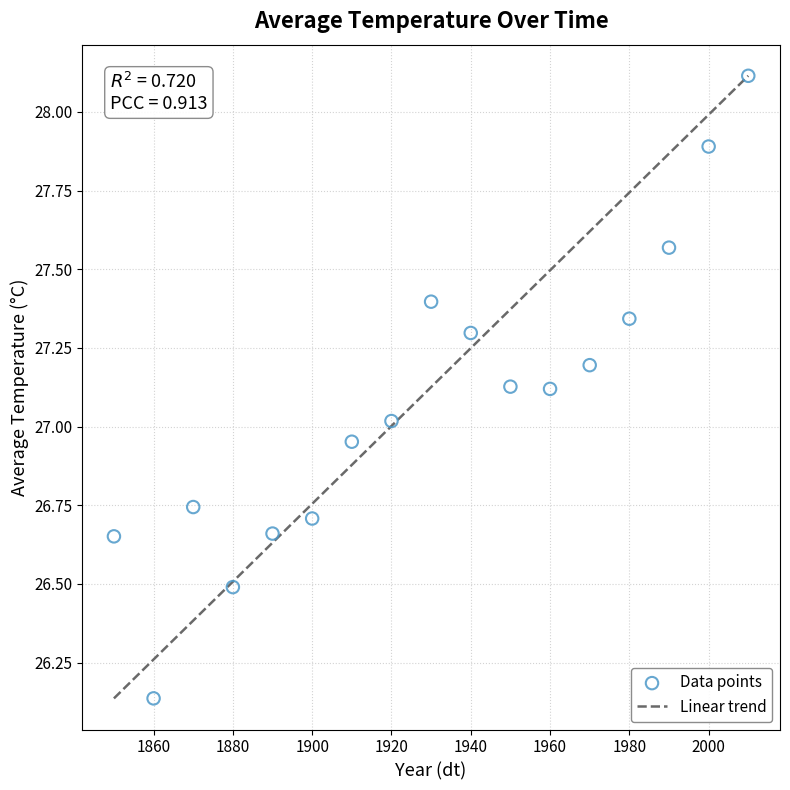

What is the range of Y values (max minus min)?

2.0